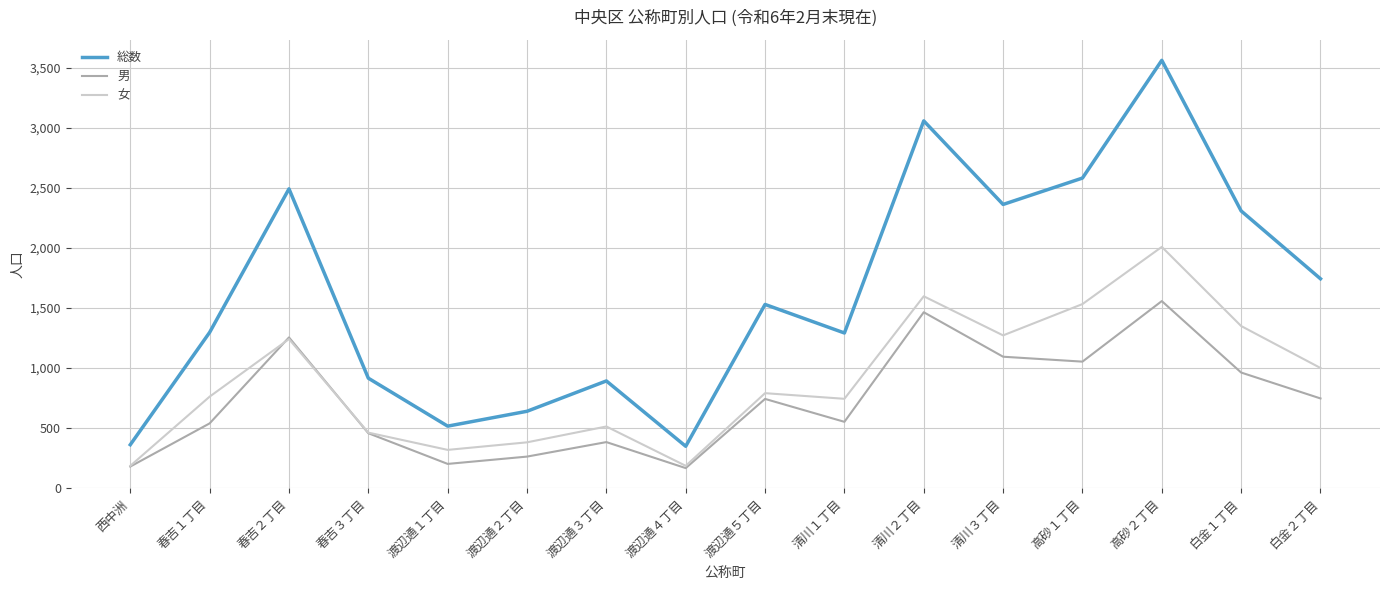

Does the chart have visible grid lines?

Yes